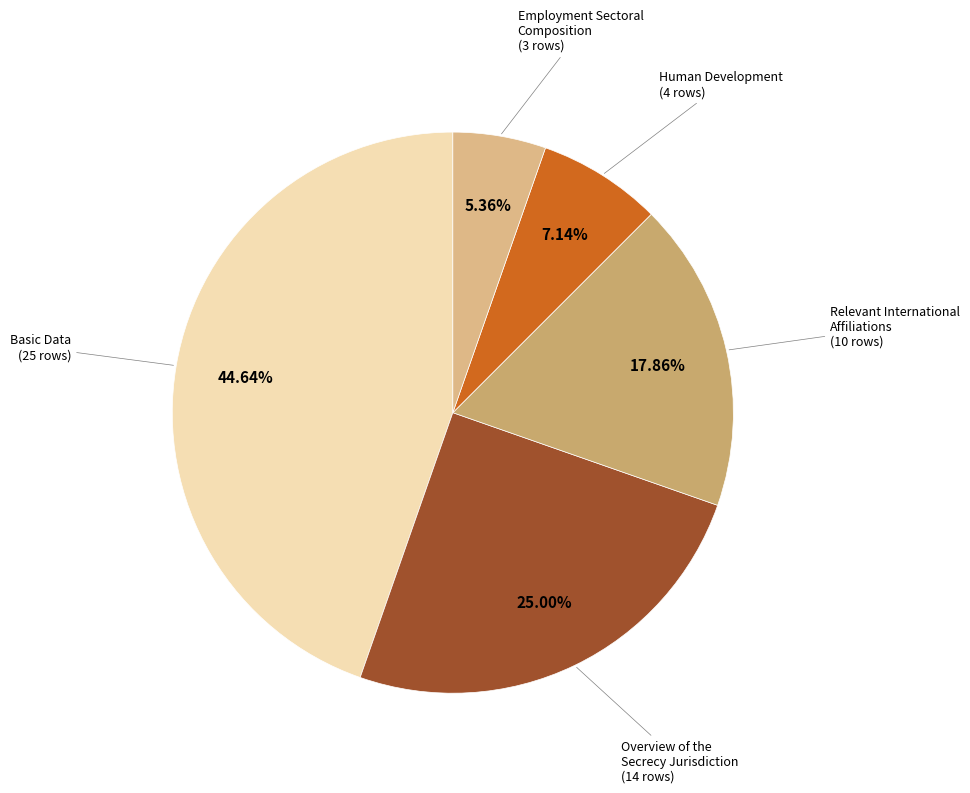

Approximately how many times larger is the value at Basic Data compared to Employment Sectoral Composition?

8.3